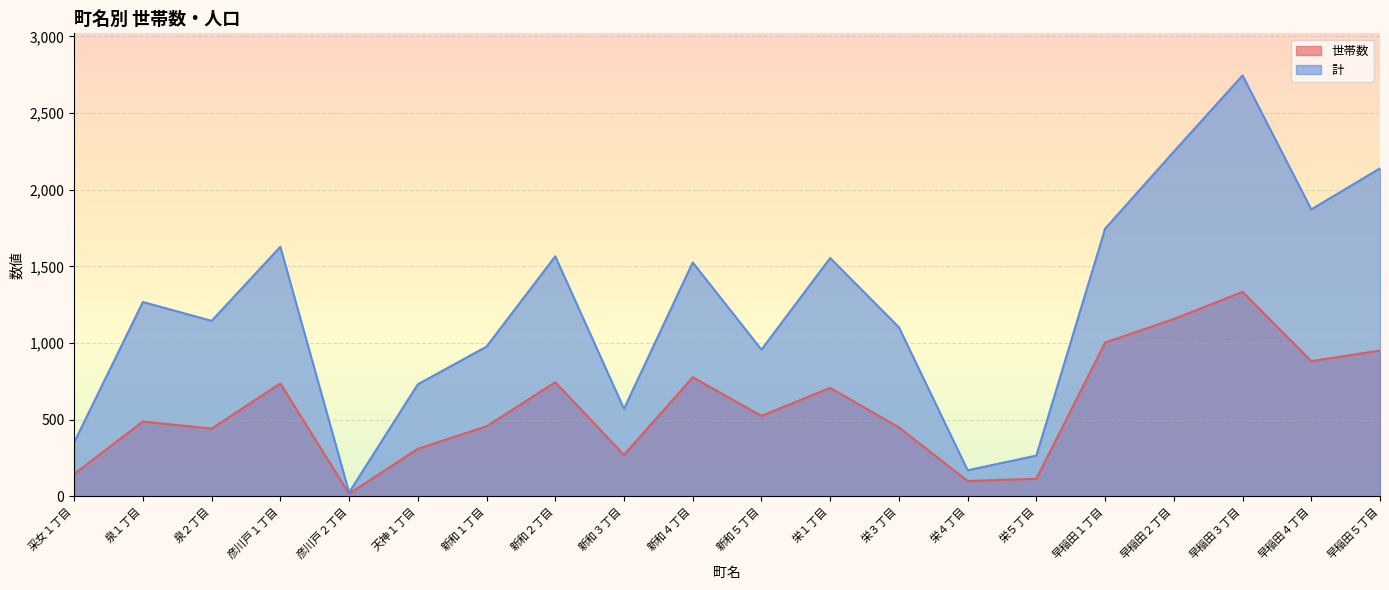

What is the difference between the maximum and minimum values in the 世帯数 series?

1317